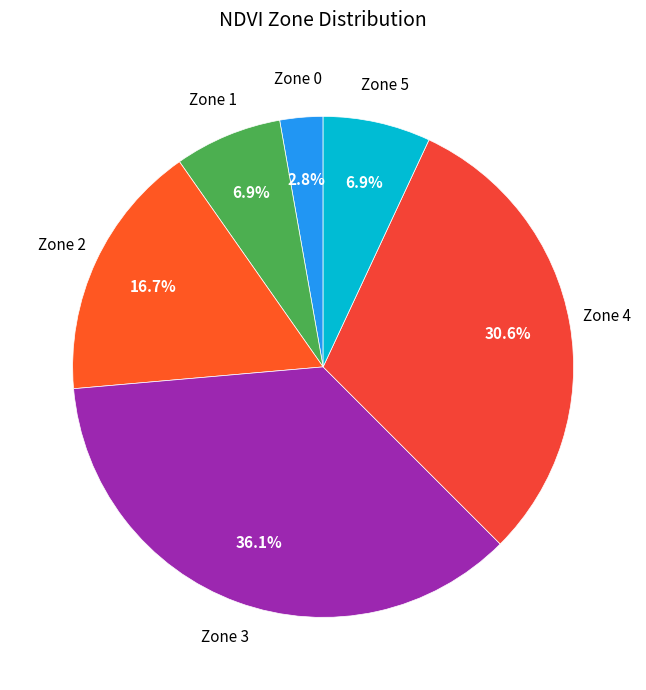

Between Zone 0 and Zone 3, which is larger?

Zone 3